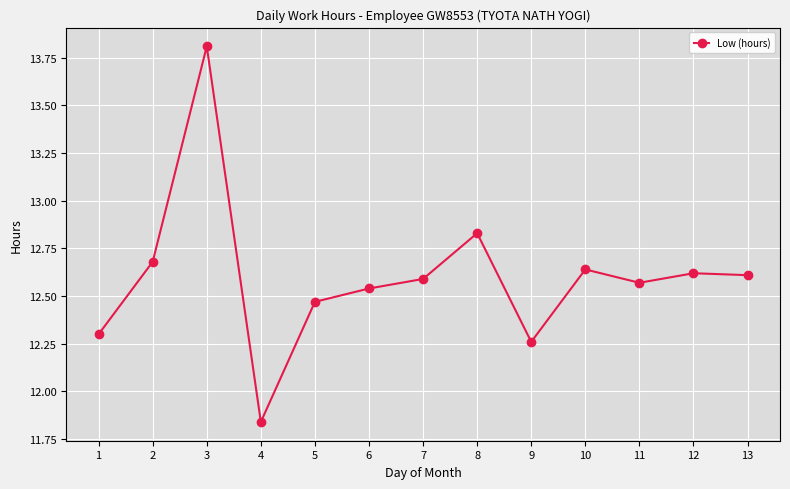

Where is the data nearest to the value 12?

4